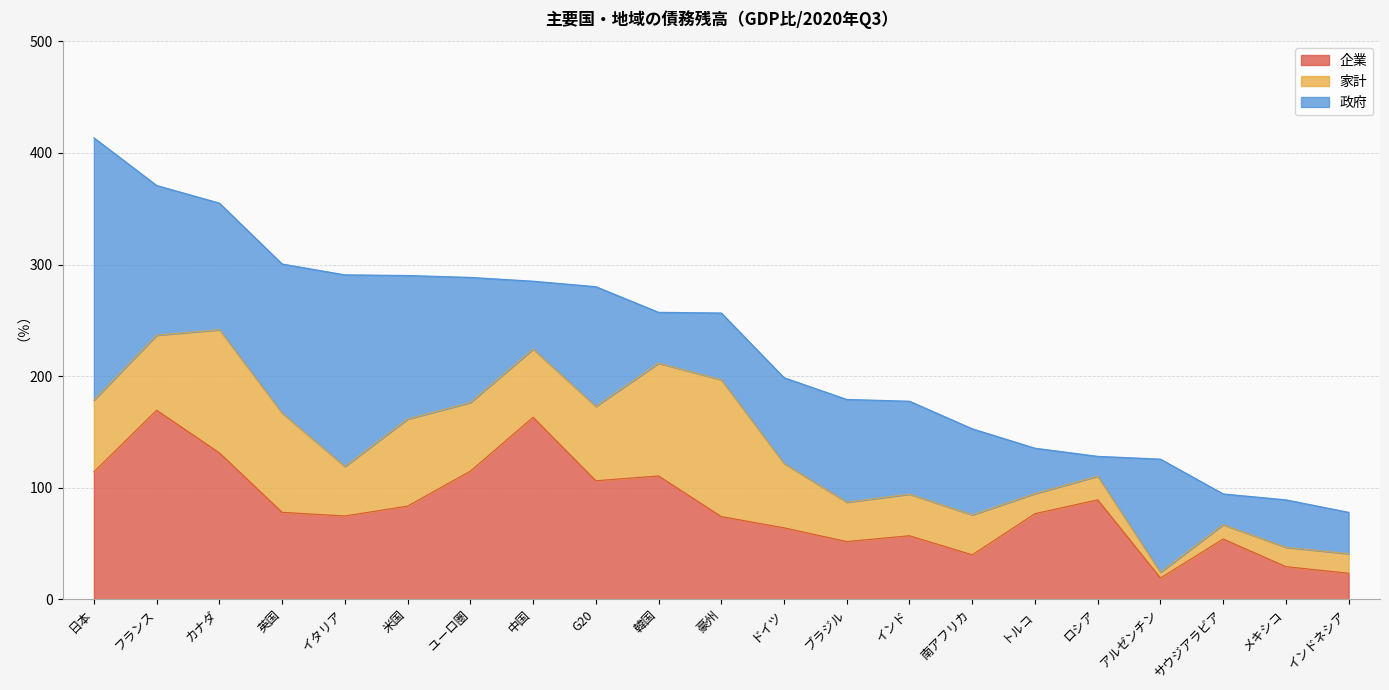

At how many categories does at least one series exceed 22?

21